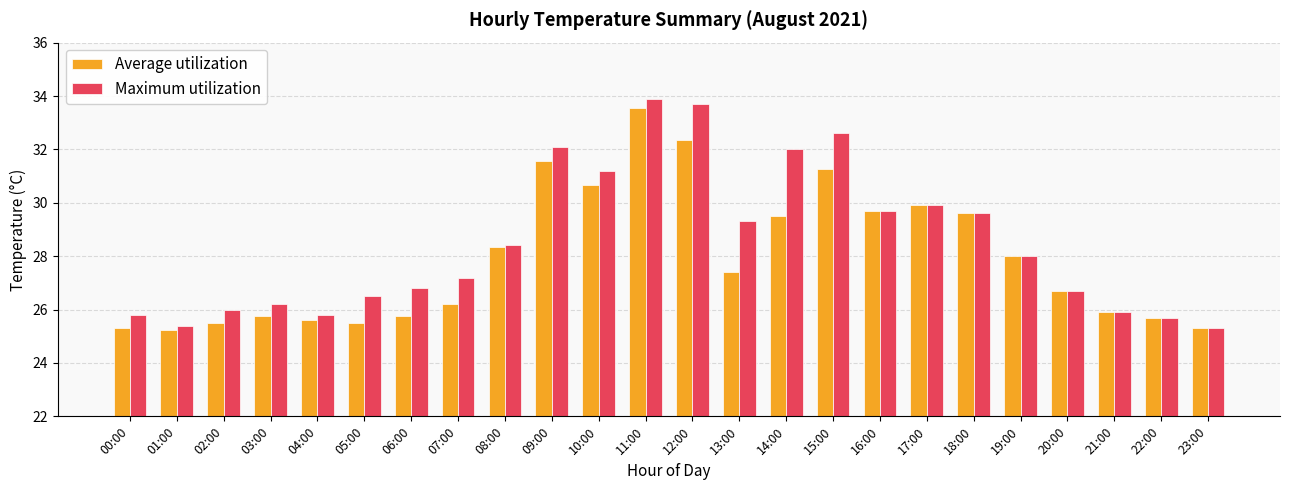

List the series in order of their overall mean, highest first.

Maximum utilization, Average utilization